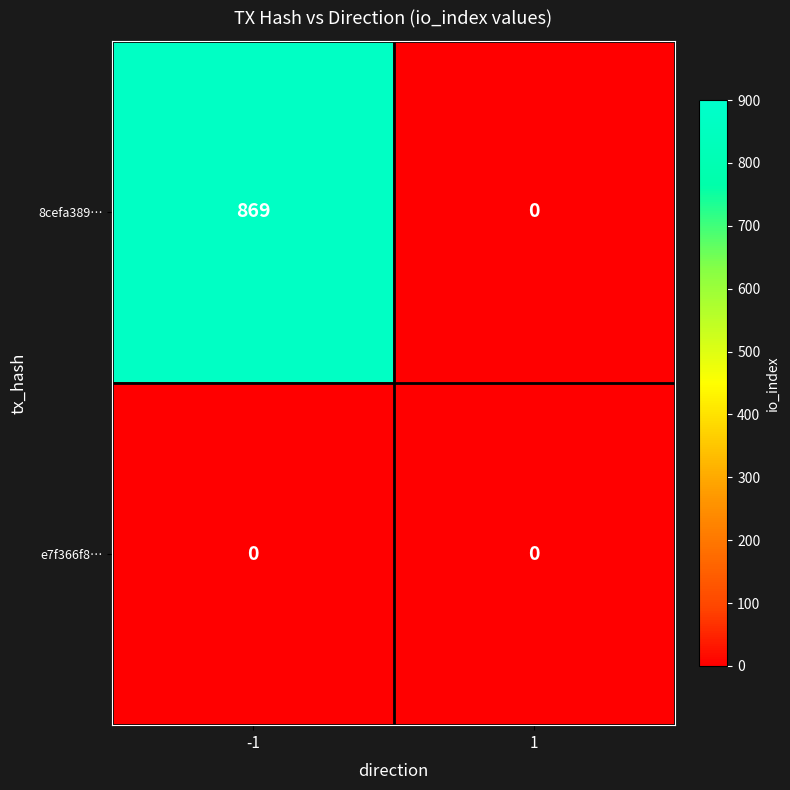

Which series has the largest range (max minus min)?

8cefa389…